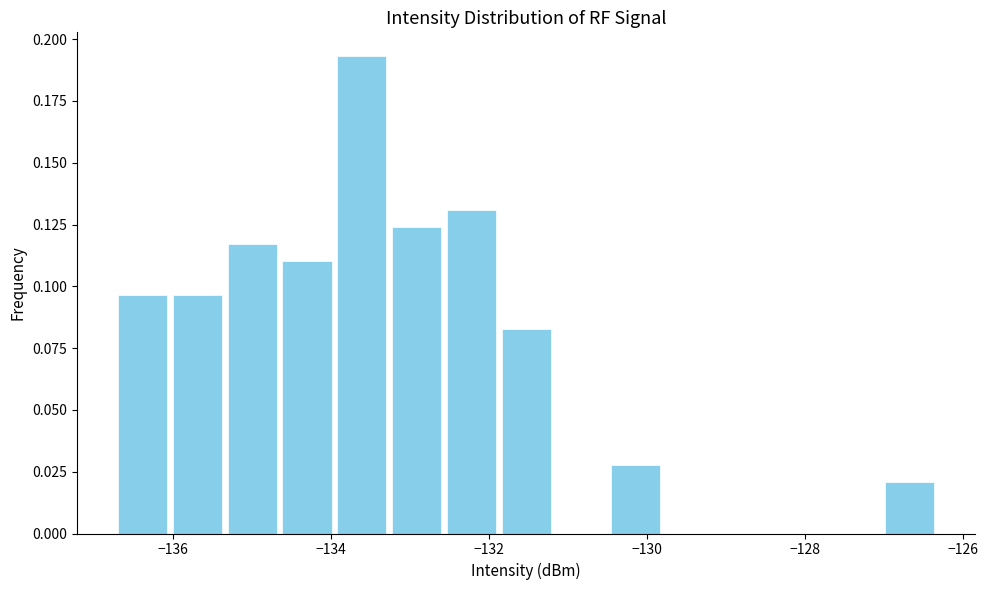

Read against the x-axis, roughly where is the centre of the tallest bar?

-133.6